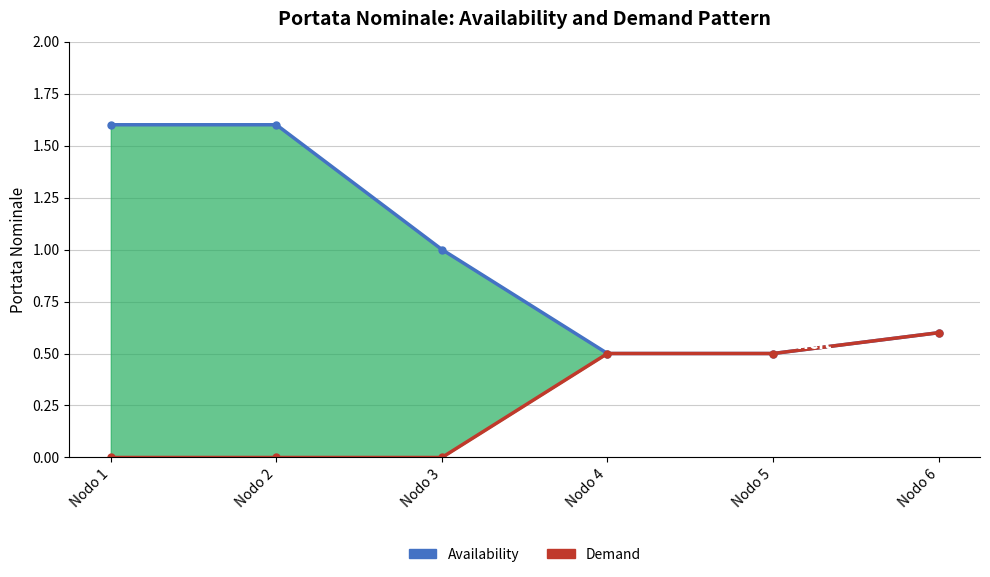

What is the sum of all Availability values?

5.8